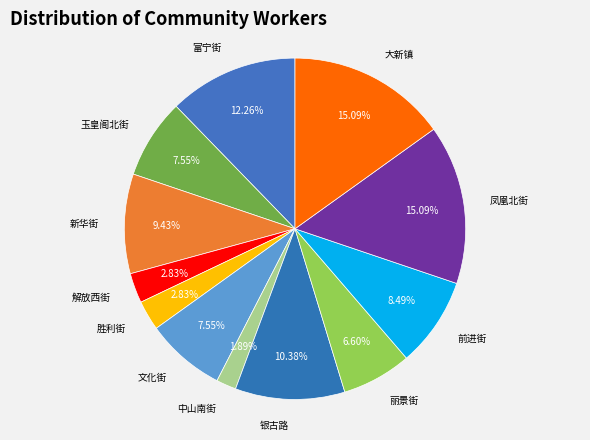

The 中山南街 slice represents 17% of the pie. True or false?

False